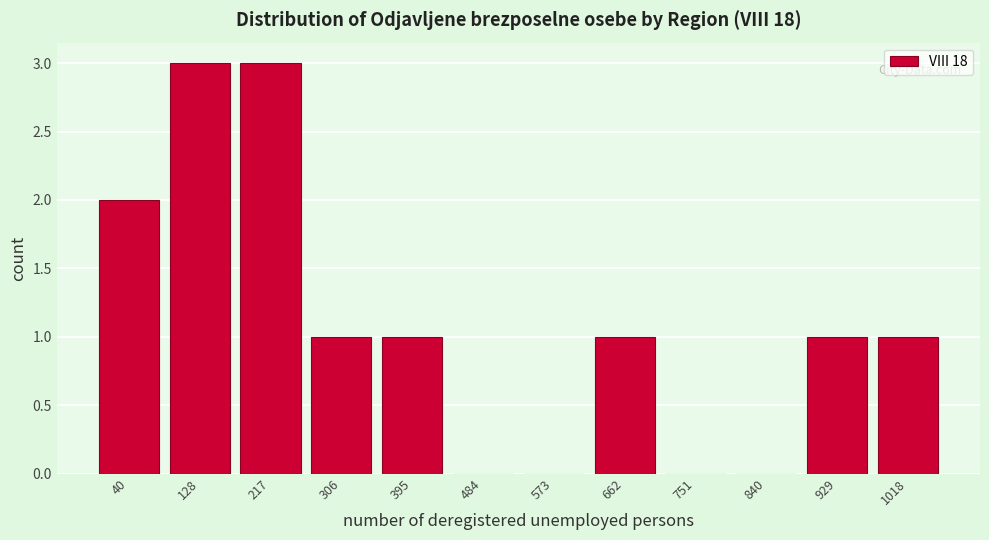

Reading left to right, extract all data points from this chart.

40=2	128=3	217=3	306=1	395=1	484=0	573=0	662=1	751=0	840=0	929=1	1018=1